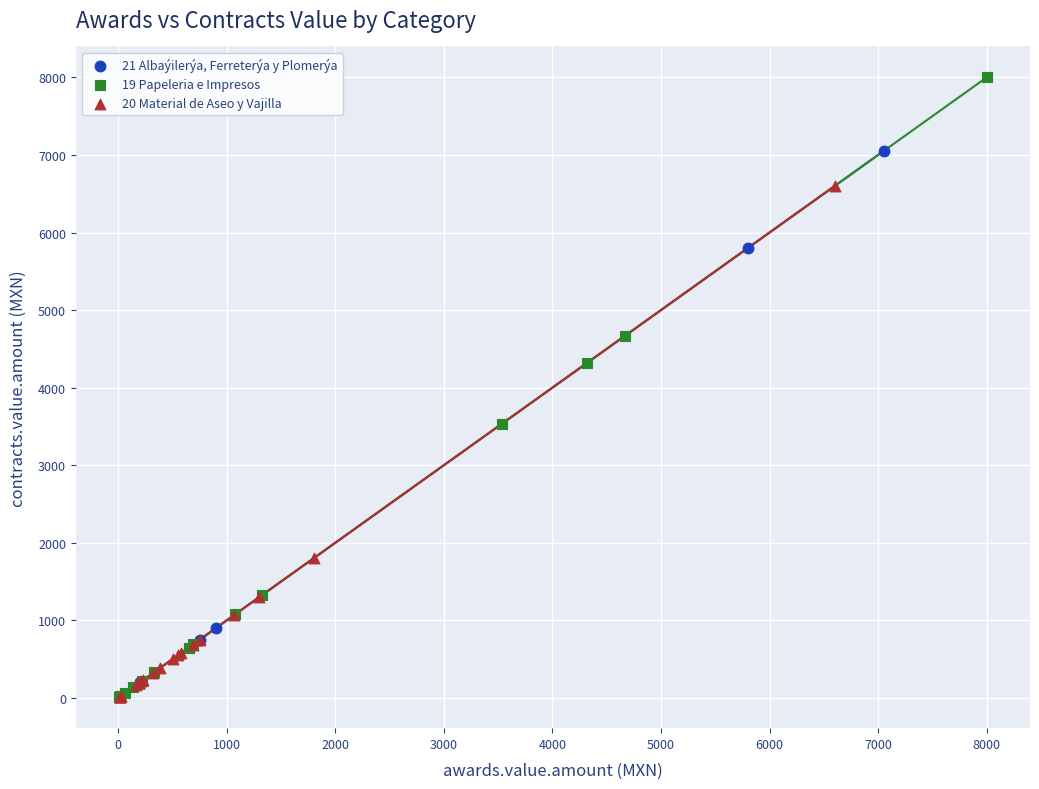

What are all the series names shown in the legend?

21 Albaýilerýa, Ferreterýa y Plomerýa, 19 Papeleria e Impresos, 20 Material de Aseo y Vajilla